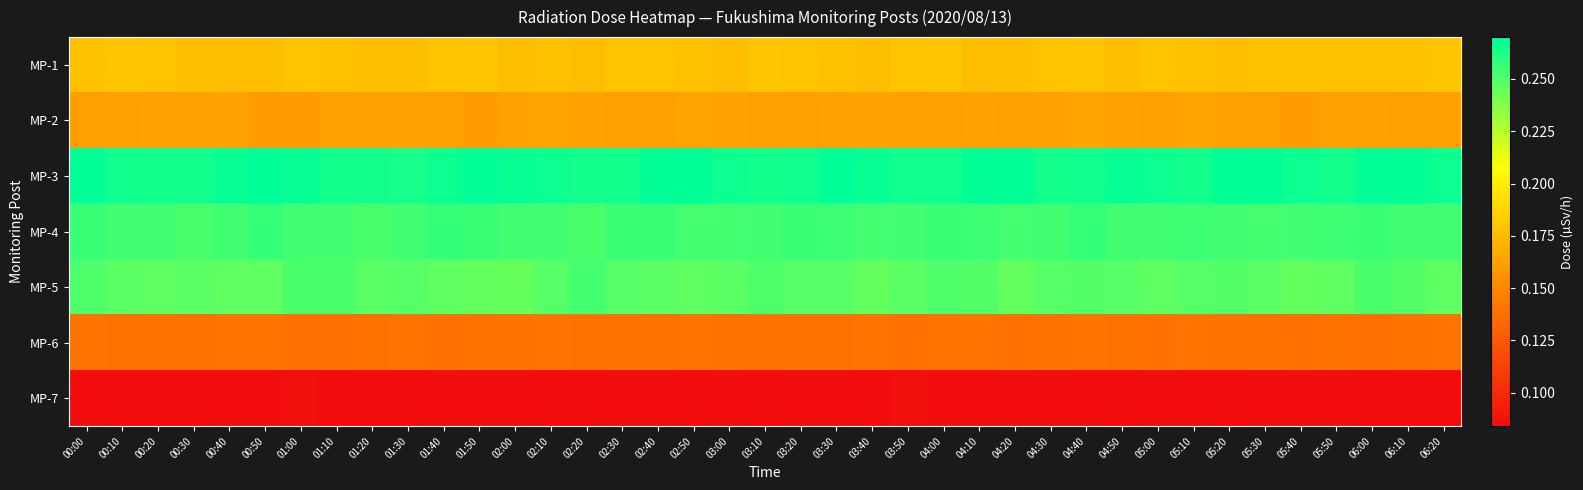

At 00:10, list the series in order from largest to smallest.

MP-3, MP-4, MP-5, MP-1, MP-2, MP-6, MP-7